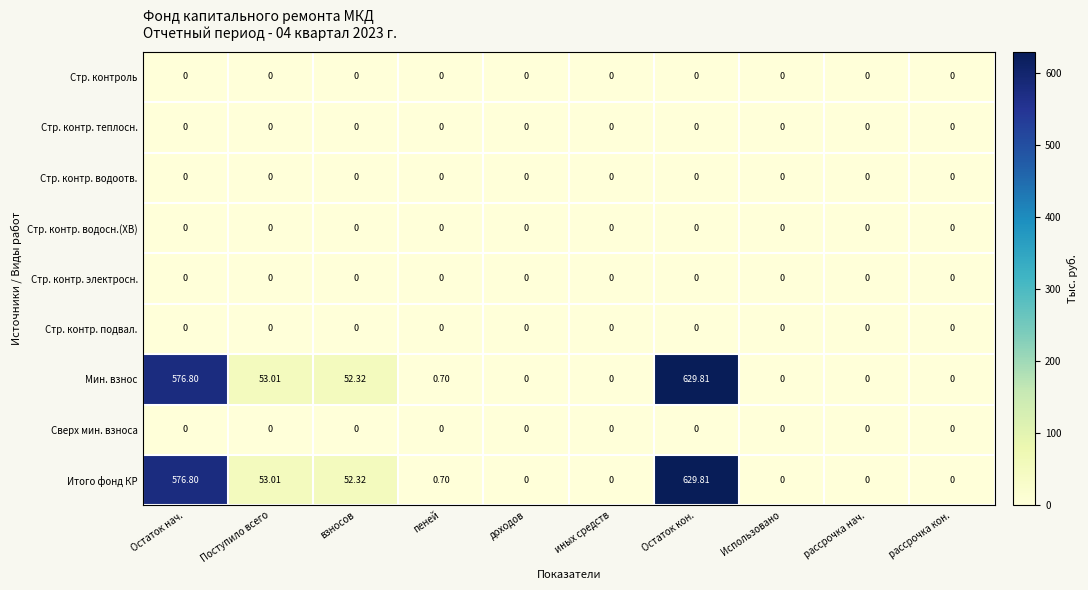

At which category is the sum across all series the highest?

Остаток кон.